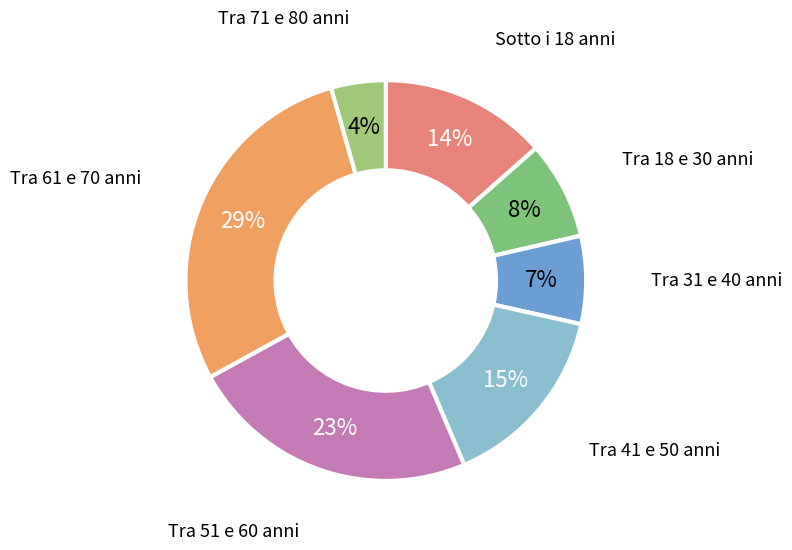

Which has a higher value, Tra 41 e 50 anni or Tra 61 e 70 anni?

Tra 61 e 70 anni